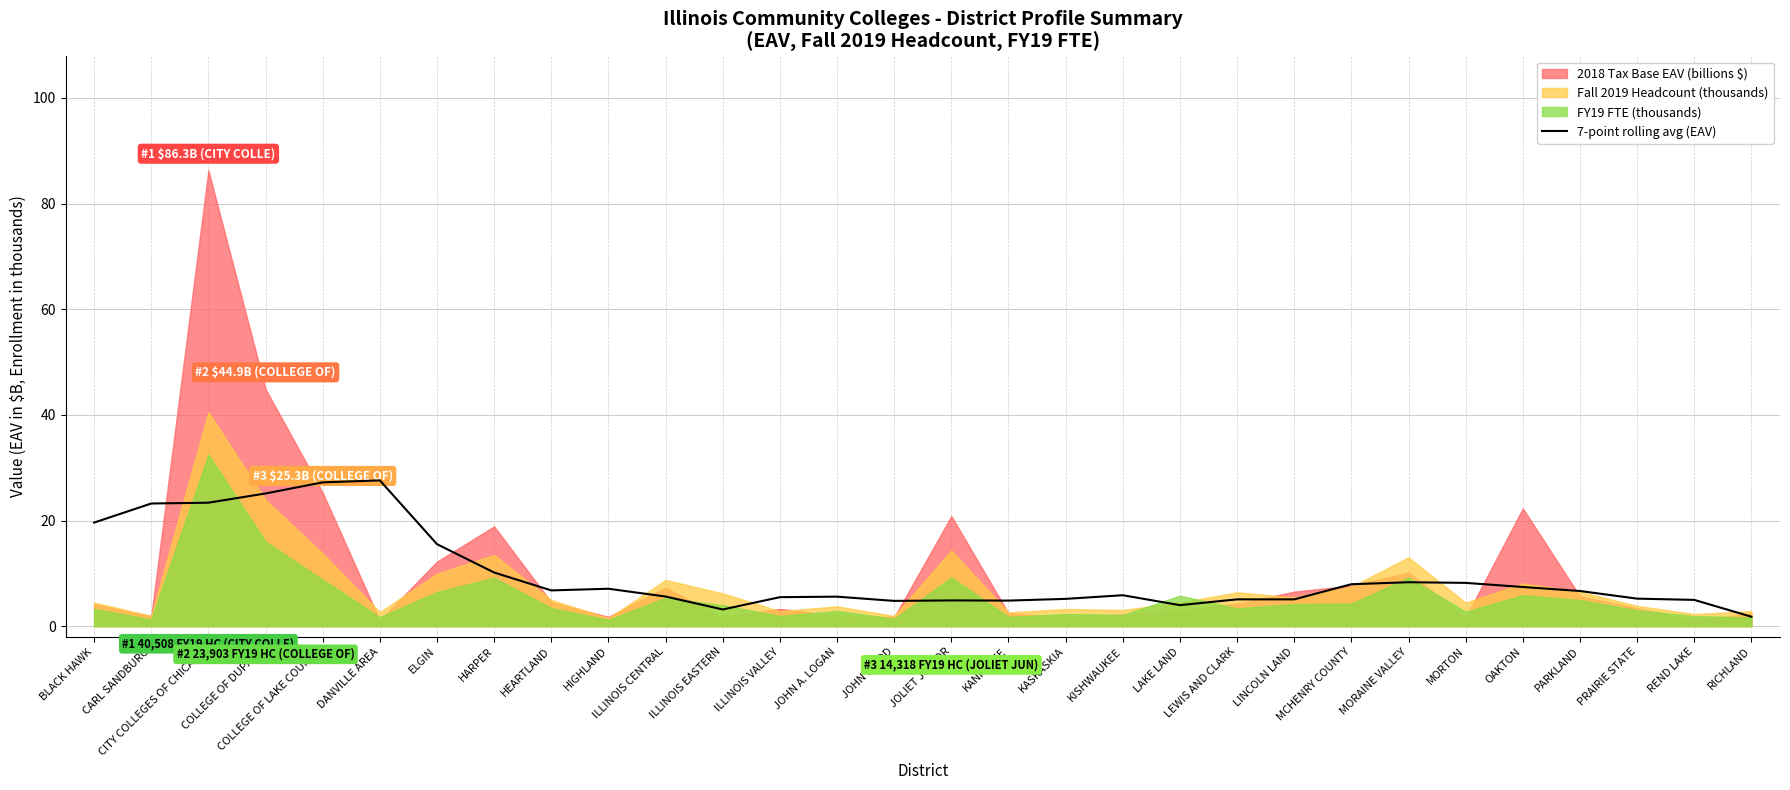

What is the smallest value displayed?

1.8